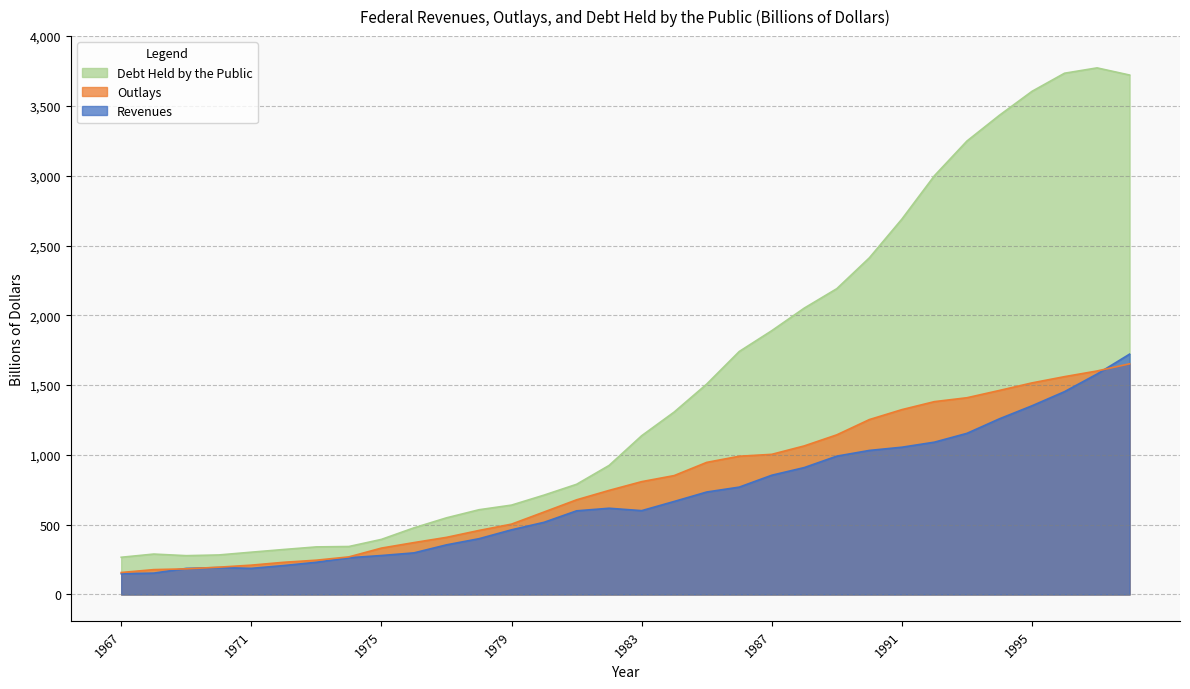

What is the minimum value shown in the chart?

148.8